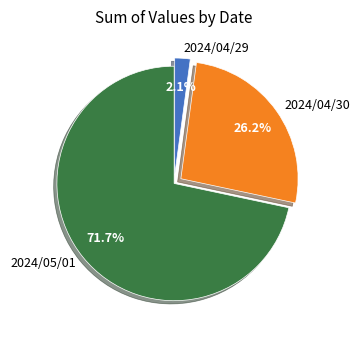

Which category has the smallest portion of the pie?

2024/04/29